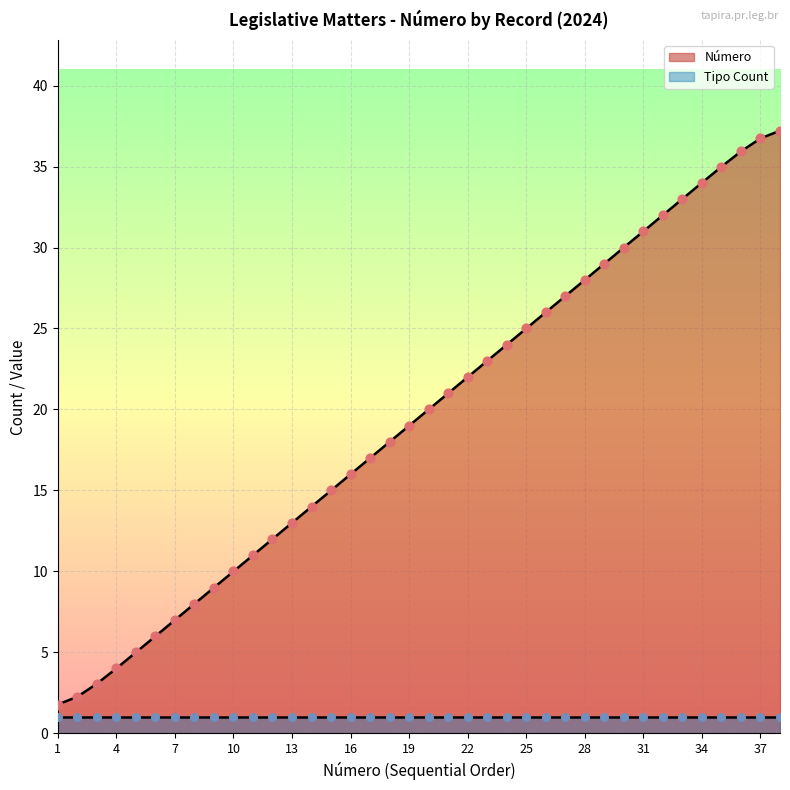

Between 13 and 24, which is larger?

24